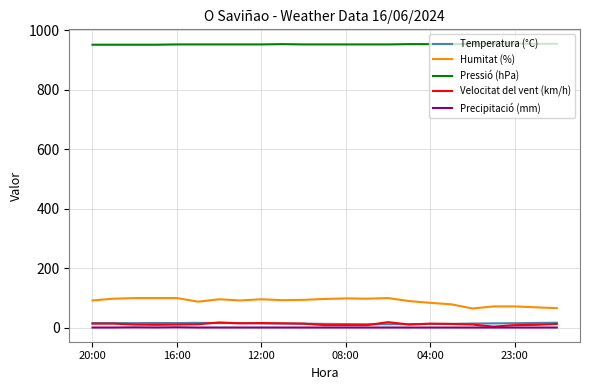

True or false: Pressió (hPa) and Humitat (%) cross at least once.

False